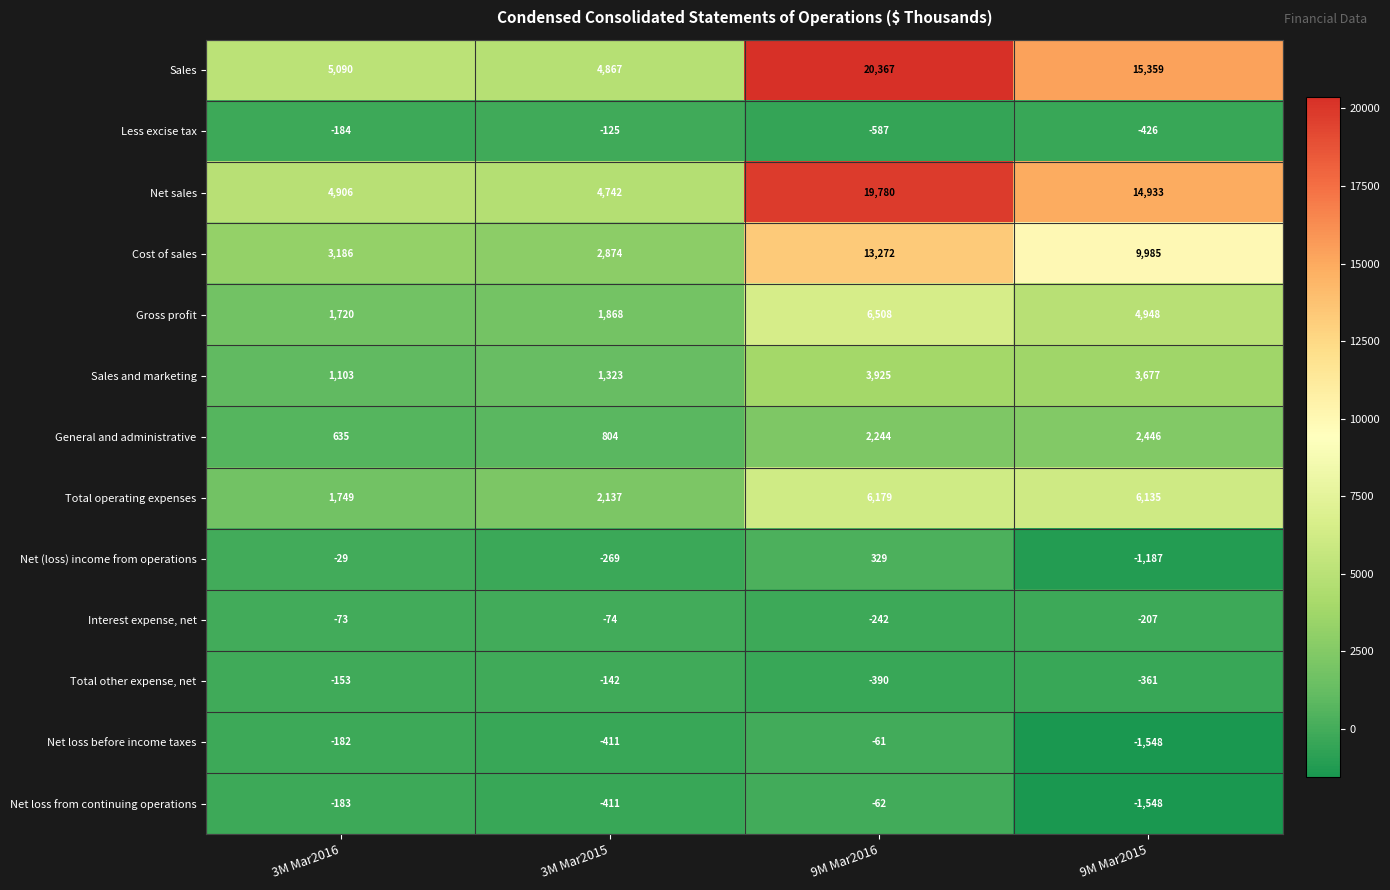

Count the number of categories in the chart.

4